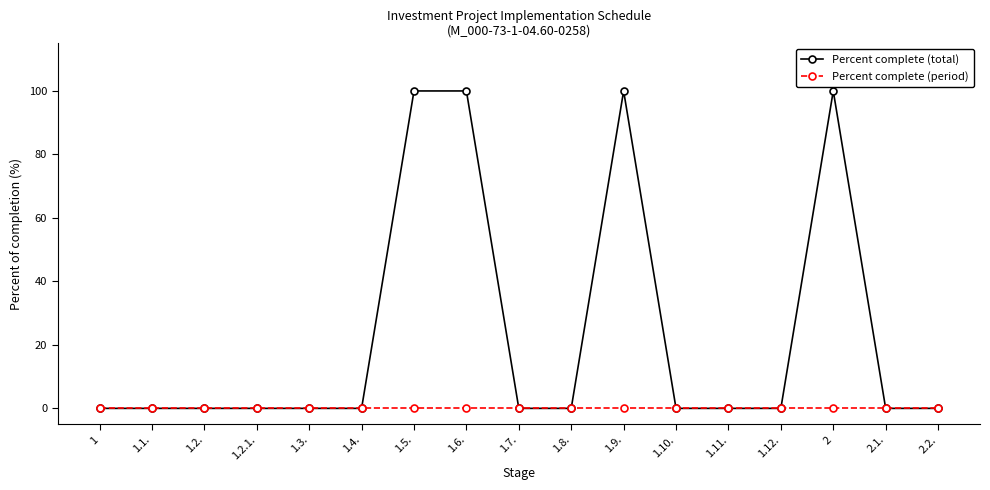

Reading left to right, list all the values displayed in this chart.

Percent complete (total): 0	0	0	0	0	0	100	100	0	0	100	0	0	0	100	0	0
Percent complete (period): 0	0	0	0	0	0	0	0	0	0	0	0	0	0	0	0	0